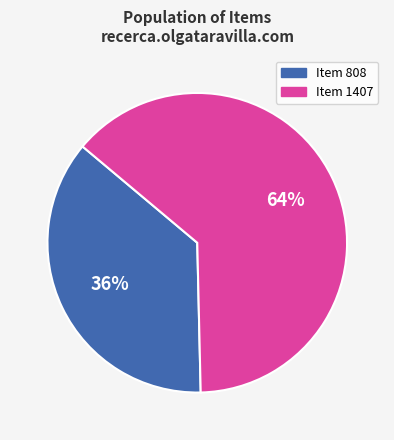

Combined, do Item 1407 and Item 808 account for over 50%?

Yes